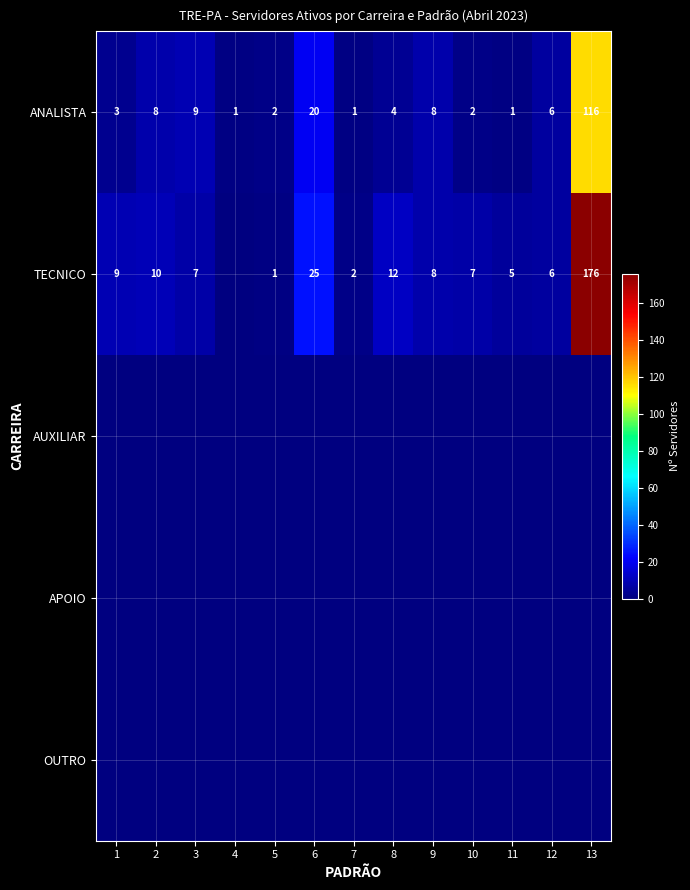

True or false: ANALISTA has a value of 3 at 5.

False